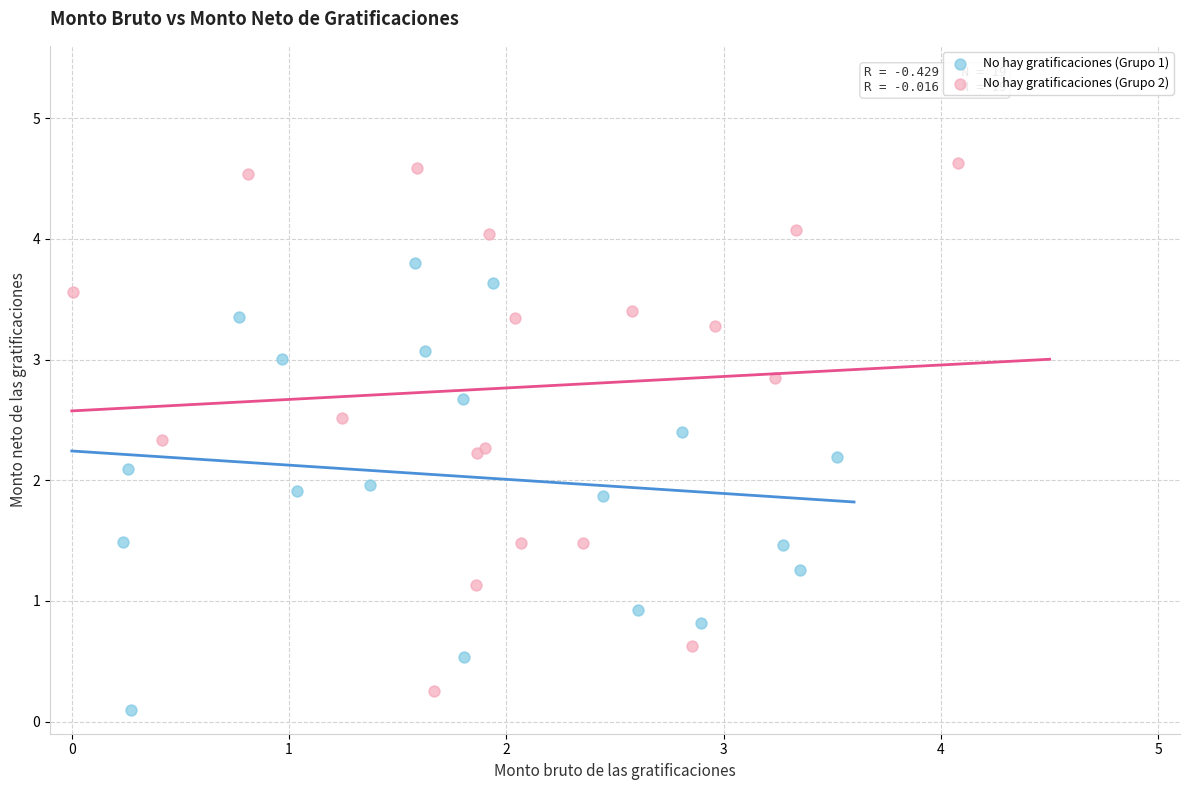

Which series contains the highest Y value?

No hay gratificaciones (Grupo 2)